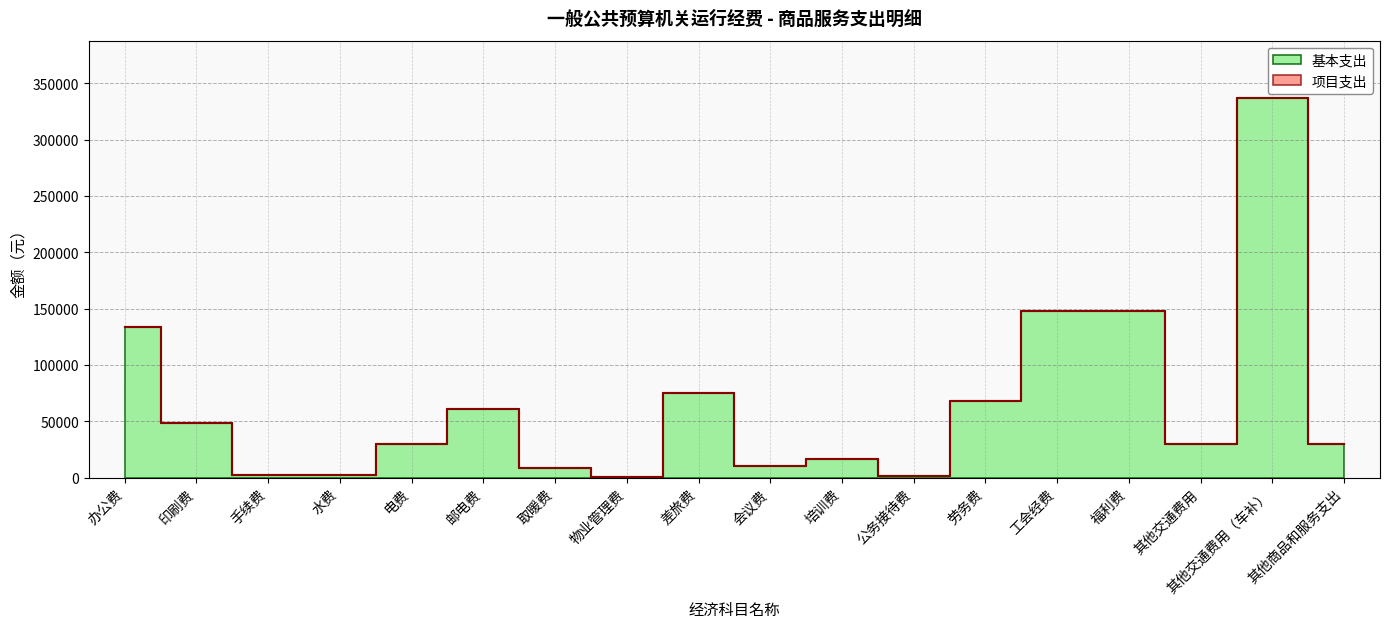

True or false: the data has more than 2 interior local peaks.

True